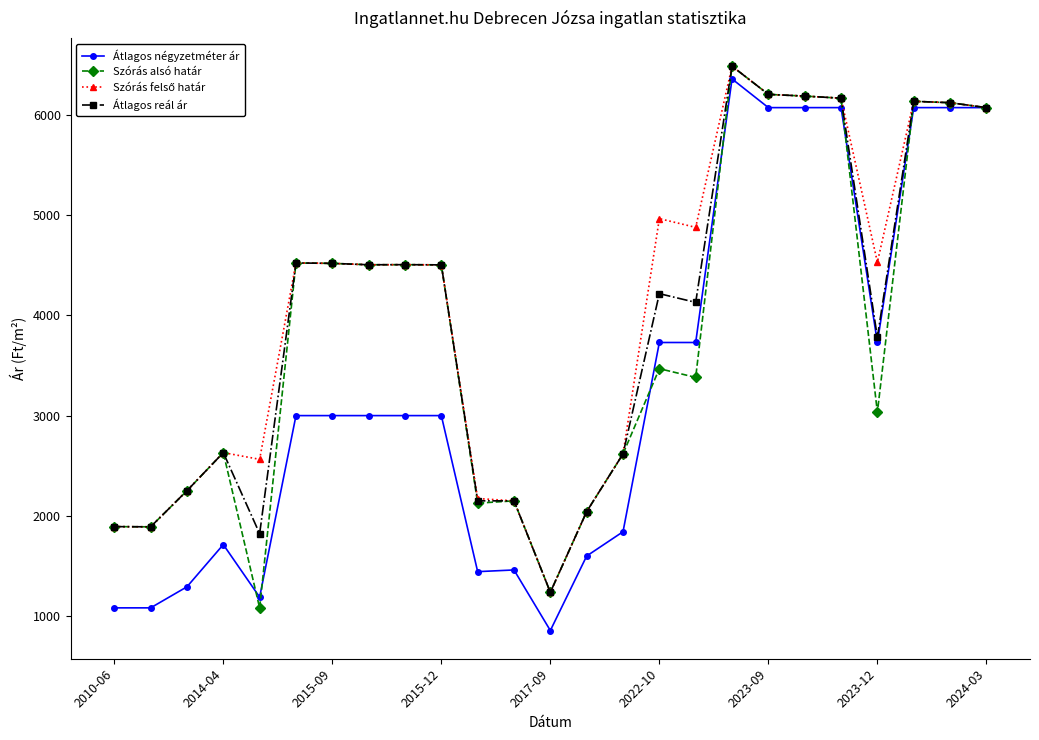

At how many categories does at least one series exceed 2914?

15